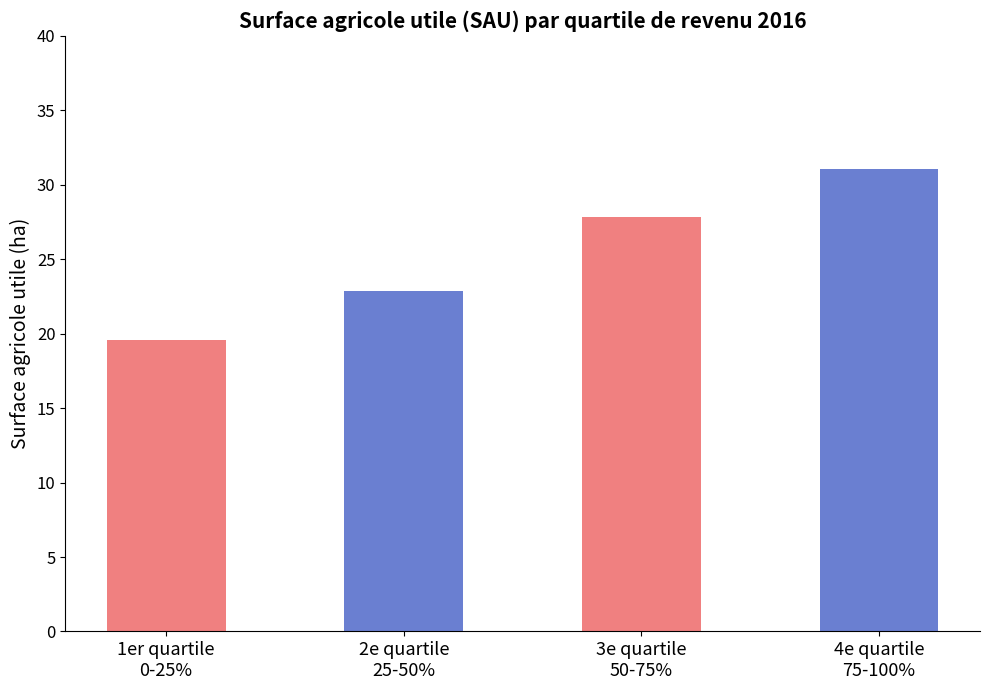

Reading left to right, transcribe all the data shown in this chart.

19.6	22.9	27.9	31.1